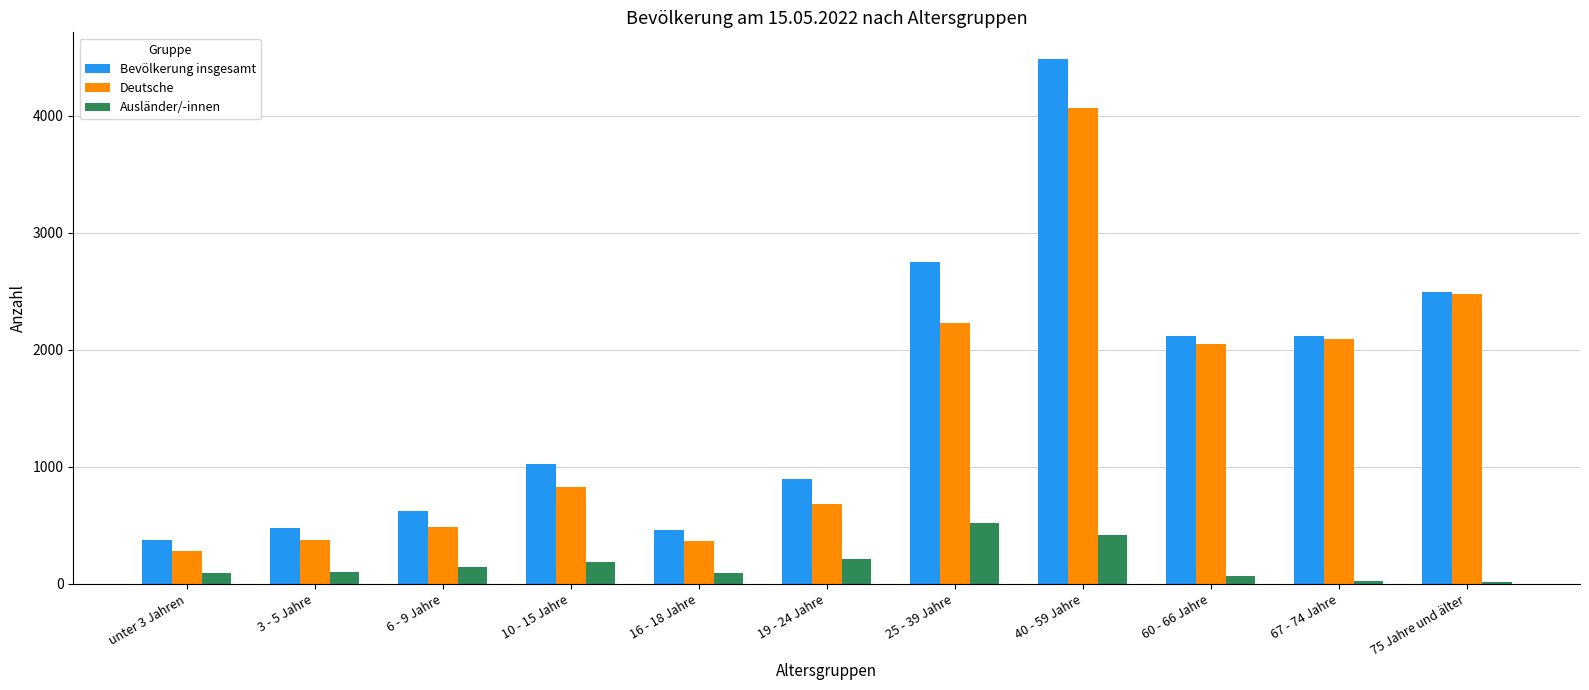

At which category is the sum across all series the highest?

40 - 59 Jahre